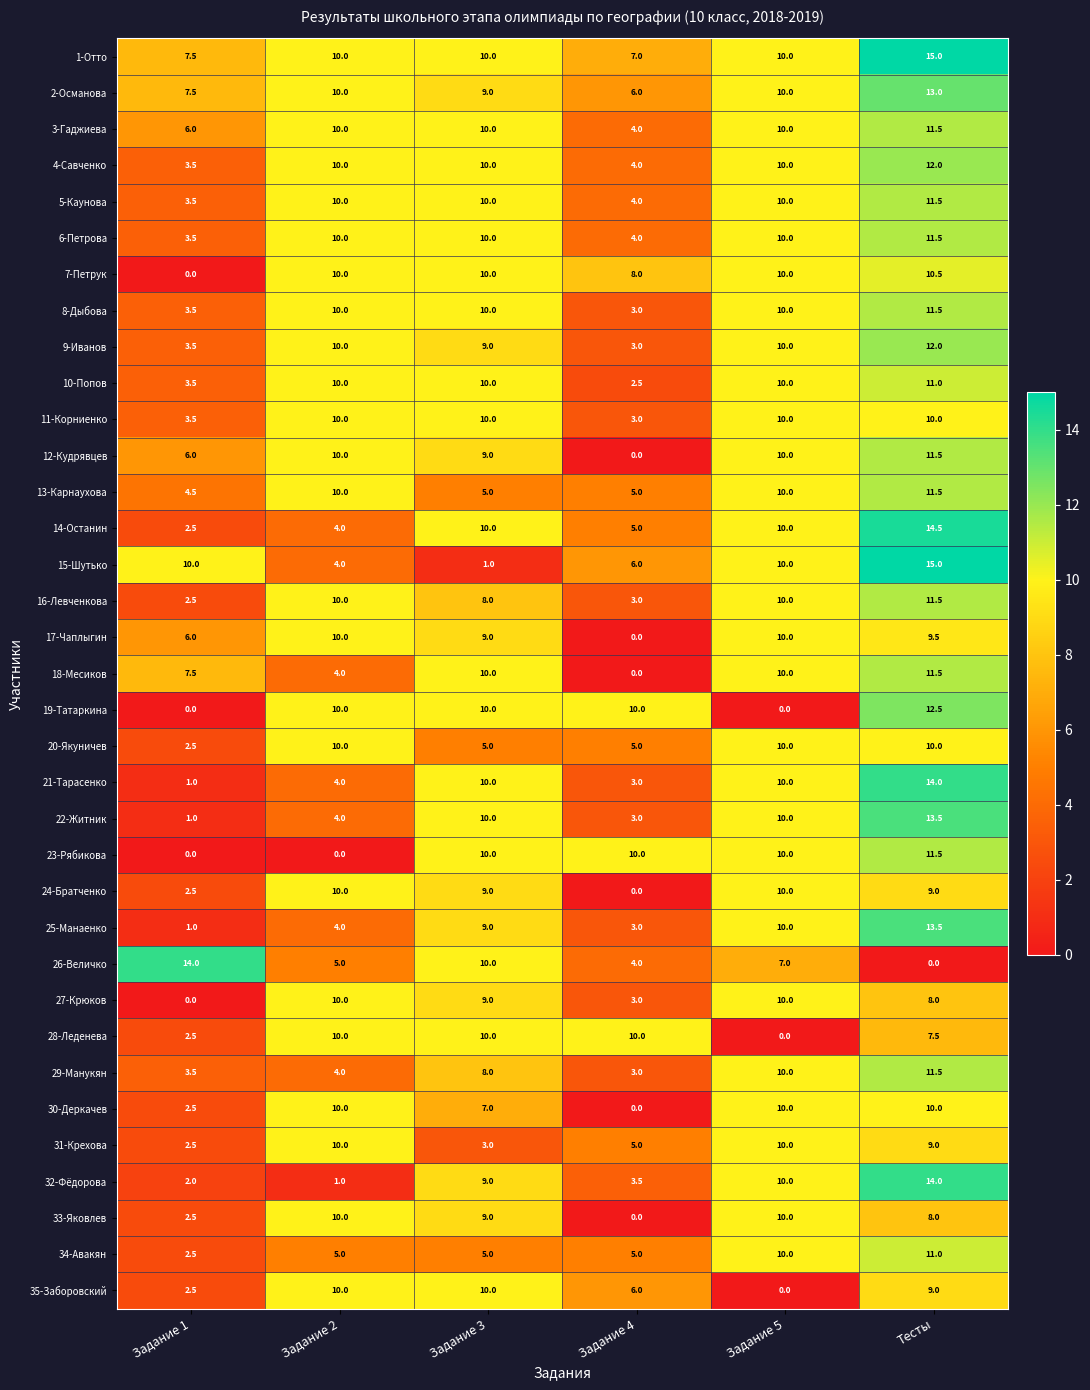

At which category is the sum across all series the highest?

Тесты